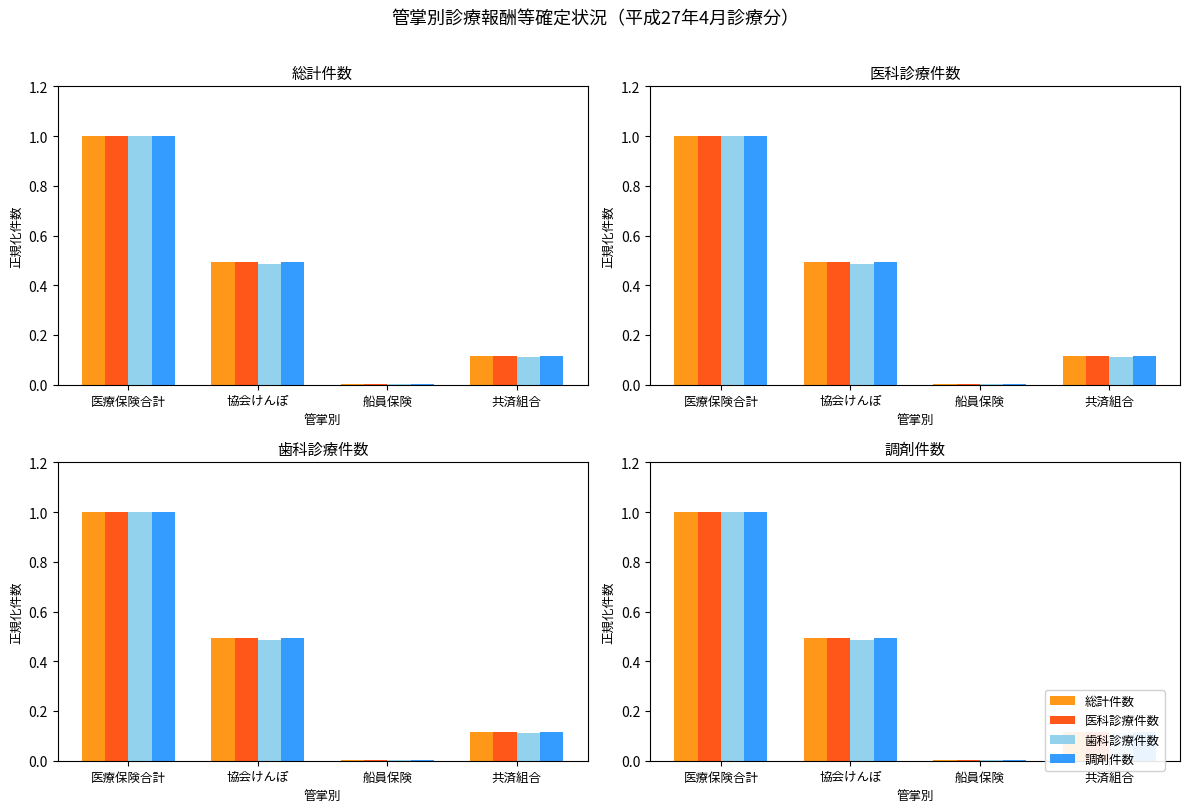

Reading left to right, transcribe all the data shown in this chart.

総計件数: 1.0	0.5	0.0	0.1
医科診療件数: 1.0	0.5	0.0	0.1
歯科診療件数: 1.0	0.5	0.0	0.1
調剤件数: 1.0	0.5	0.0	0.1